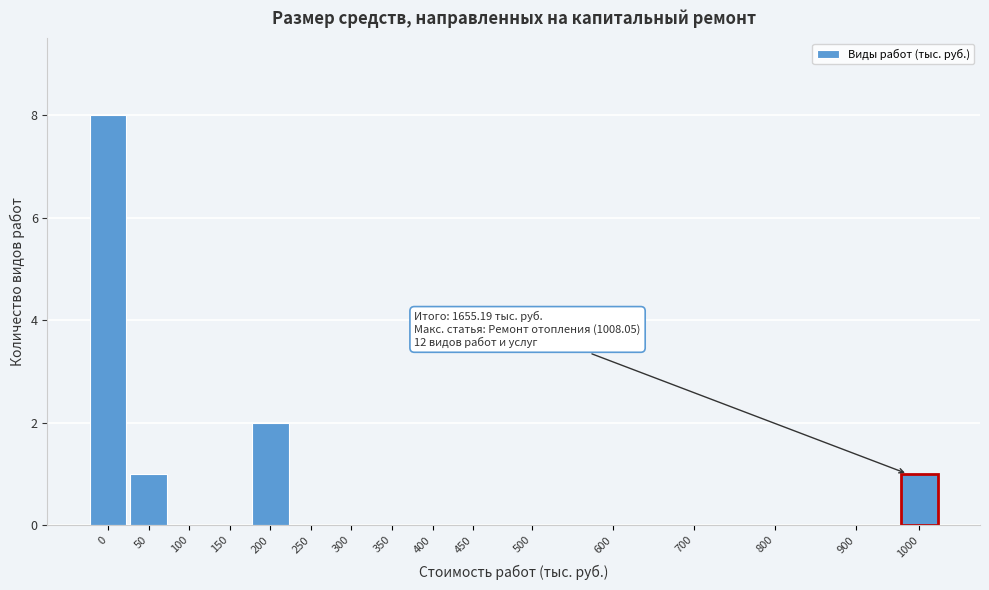

Reading right to left, transcribe all the data shown in this chart.

1000=1	900=0	800=0	700=0	600=0	500=0	450=0	400=0	350=0	300=0	250=0	200=2	150=0	100=0	50=1	0=8